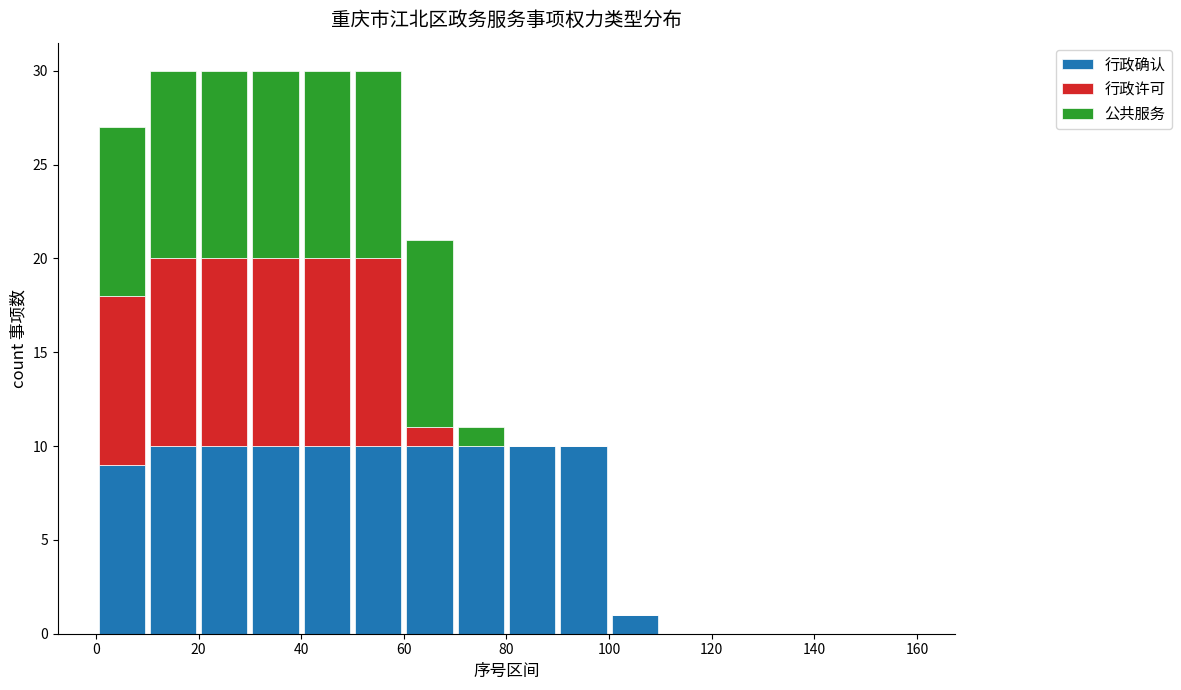

Reading left to right, list every stacked bar in this chart as the range it spans on the x-axis followed by its total height. The values are not printed on the chart, so give them approximately, as read against the axis.

0 to 10: 27
10 to 20: 30
20 to 30: 30
30 to 40: 30
40 to 50: 30
50 to 60: 30
60 to 70: 21
70 to 80: 11
80 to 90: 10
90 to 100: 10
100 to 110: 1
110 to 120: 0
120 to 130: 0
130 to 140: 0
140 to 150: 0
150 to 160: 0